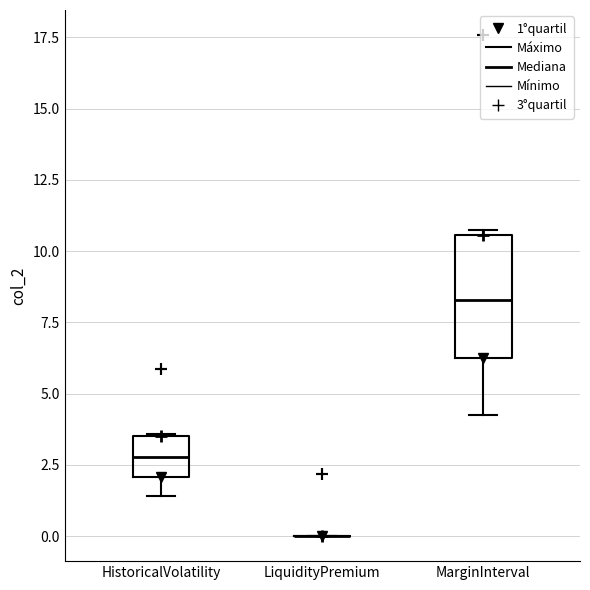

Where is the lower edge of the box for HistoricalVolatility on the y-axis? The values are not printed on the chart, so give them approximately, as read against the axis.

2.0